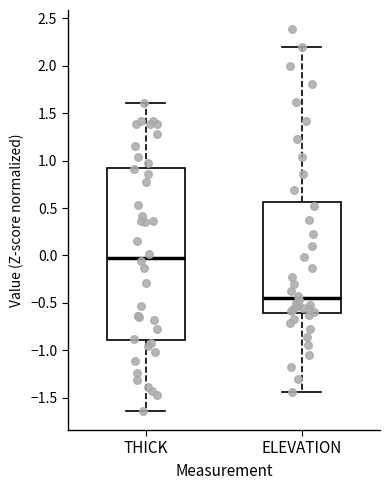

Reading left to right, transcribe this box plot: for each box, give where its median line is, the range the box spans, and where its two whiskers end, as read against the y-axis. The values are not printed on the chart, so give them approximately, as read against the axis.

THICK: median 0.00, box -0.90 to 0.95, whiskers -1.65 to 1.60
ELEVATION: median -0.45, box -0.60 to 0.55, whiskers -1.45 to 2.20